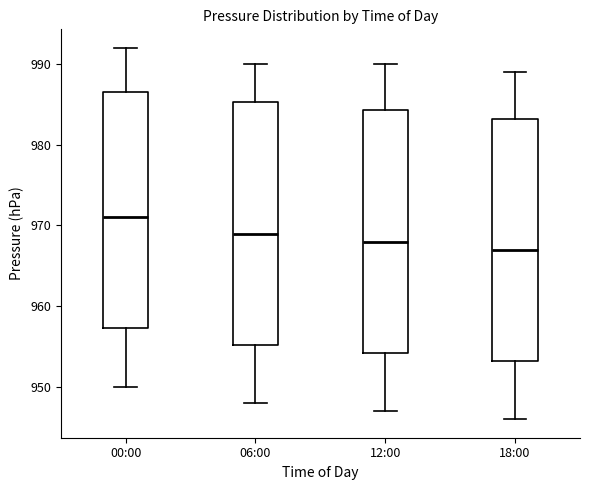

Where does the lower whisker of the box for 06:00 end on the y-axis? The values are not printed on the chart, so give them approximately, as read against the axis.

948